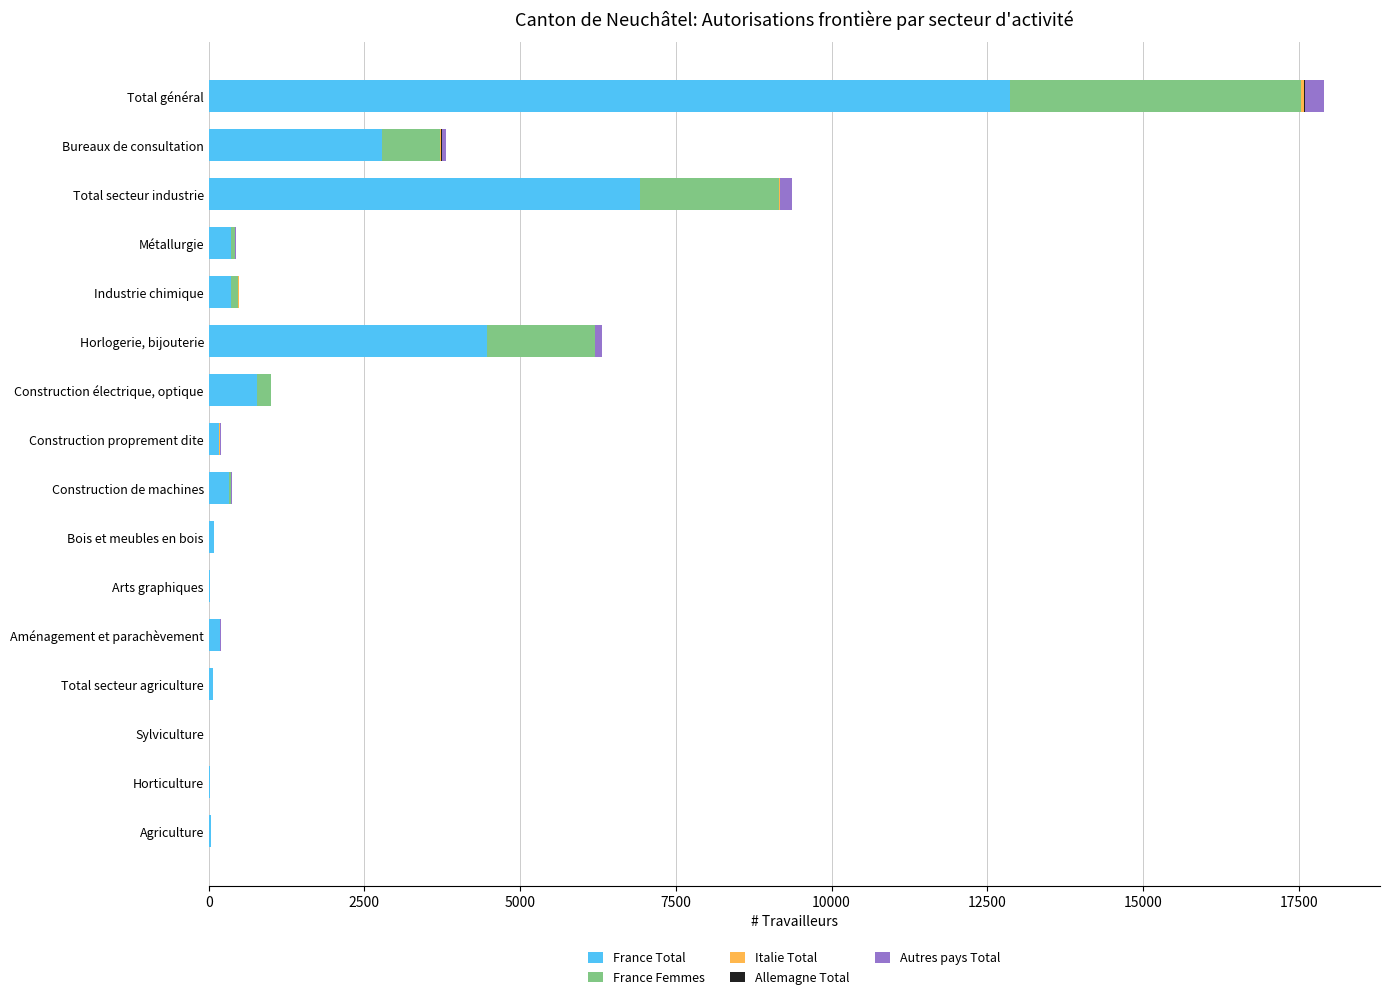

What is the highest value of the France Total series?

12858